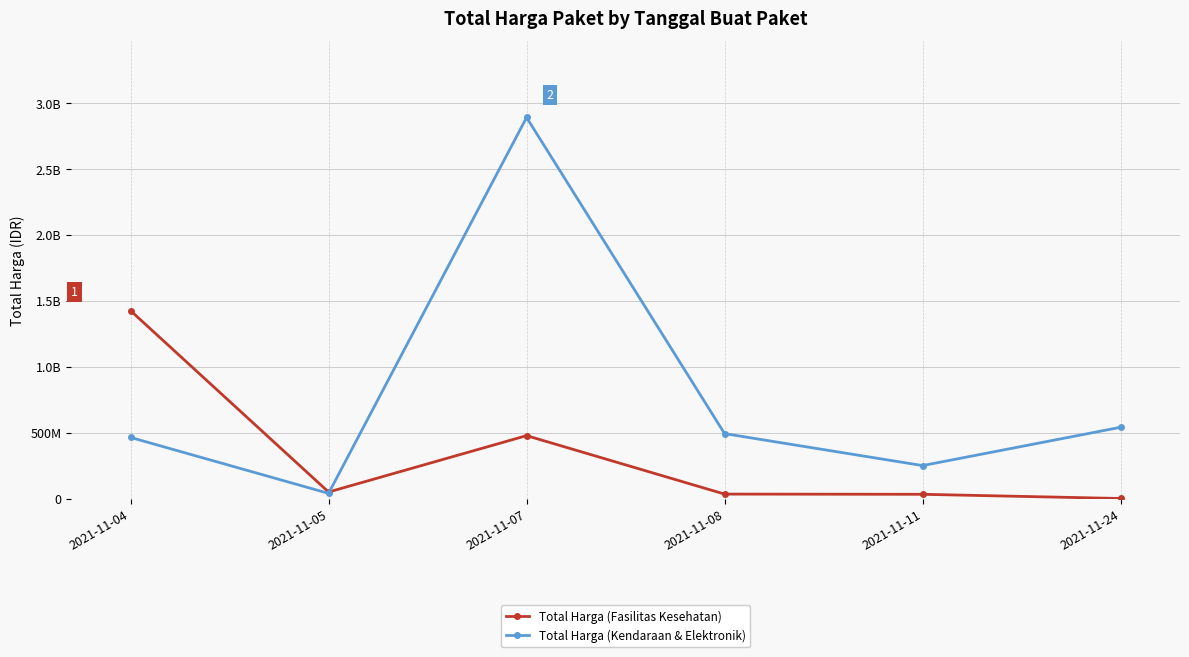

At 2021-11-07, list the series in order from smallest to largest.

Total Harga (Fasilitas Kesehatan), Total Harga (Kendaraan & Elektronik)